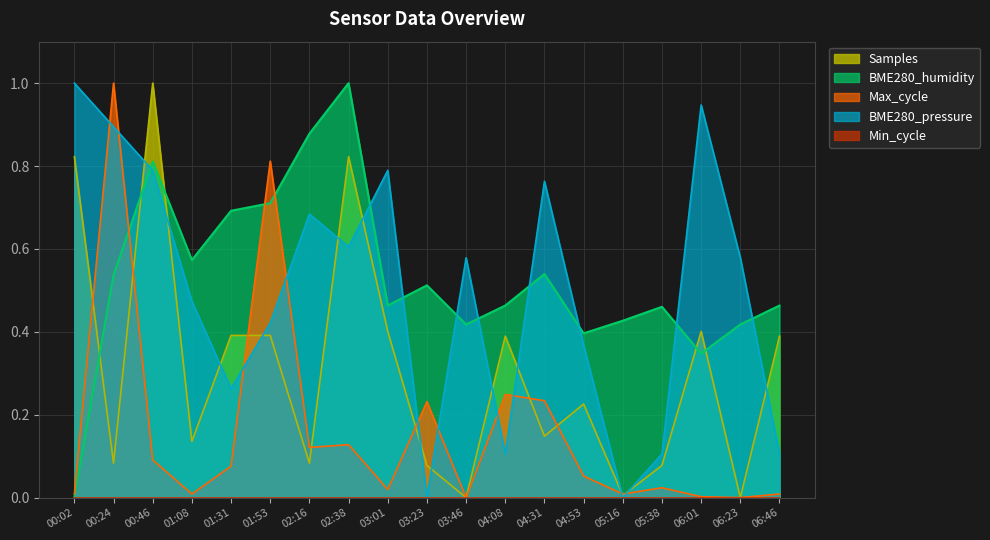

What is the label of the 1st point from the right?

06:46